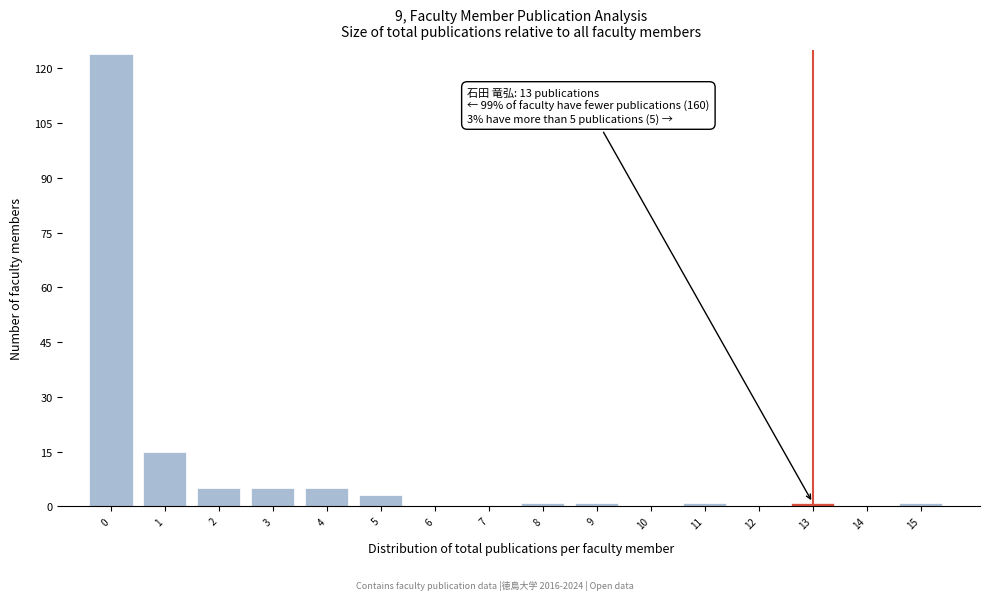

Reading right to left, list all the values displayed in this chart.

15=1	14=0	13=1	12=0	11=1	10=0	9=1	8=1	7=0	6=0	5=3	4=5	3=5	2=5	1=15	0=124